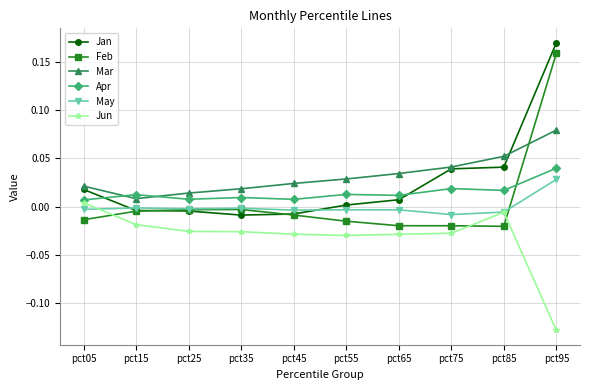

How many data points in Jan are above 0?

6